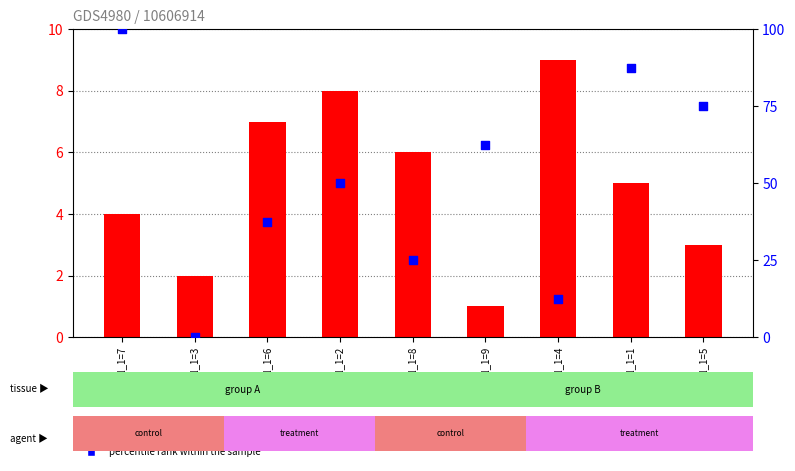

Which has a higher value, col_1=8 or col_1=1?

col_1=1